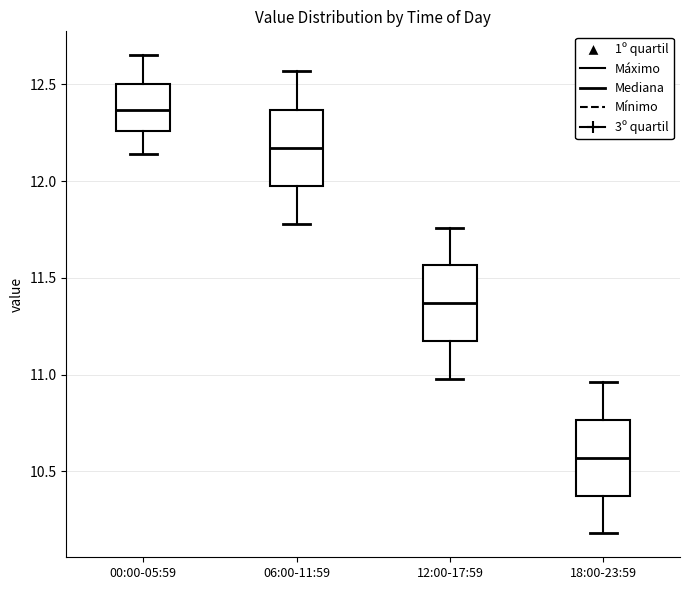

Which box's median line is the lowest?

18:00-23:59